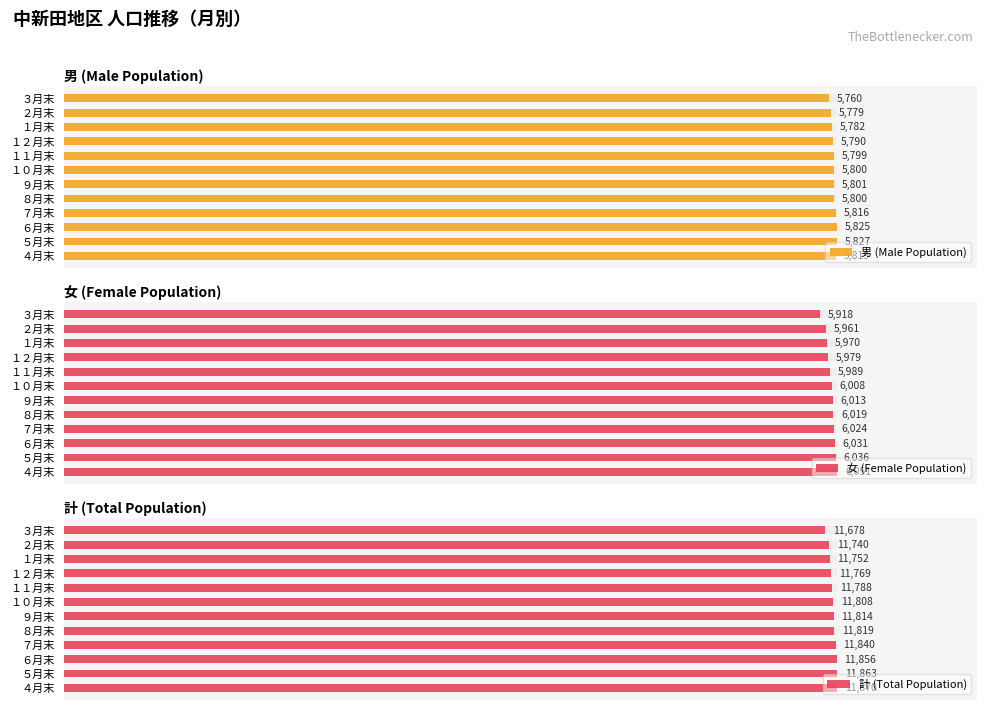

What is the lowest value of the 女 (Female Population) series?

5918